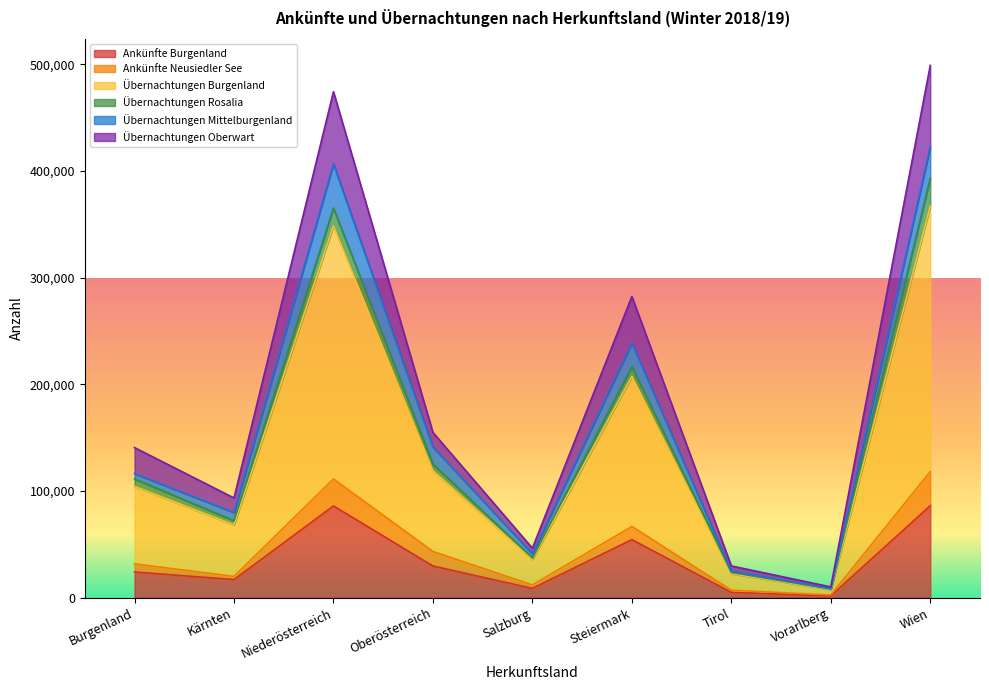

Which series has the largest range (max minus min)?

Übernachtungen Burgenland